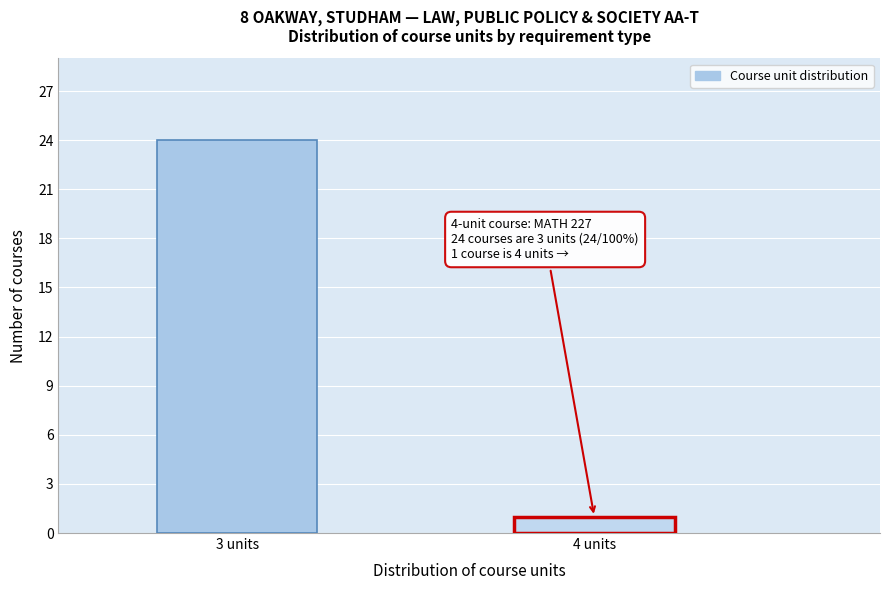

Reading left to right, transcribe all the data shown in this chart.

3 units=24	4 units=1